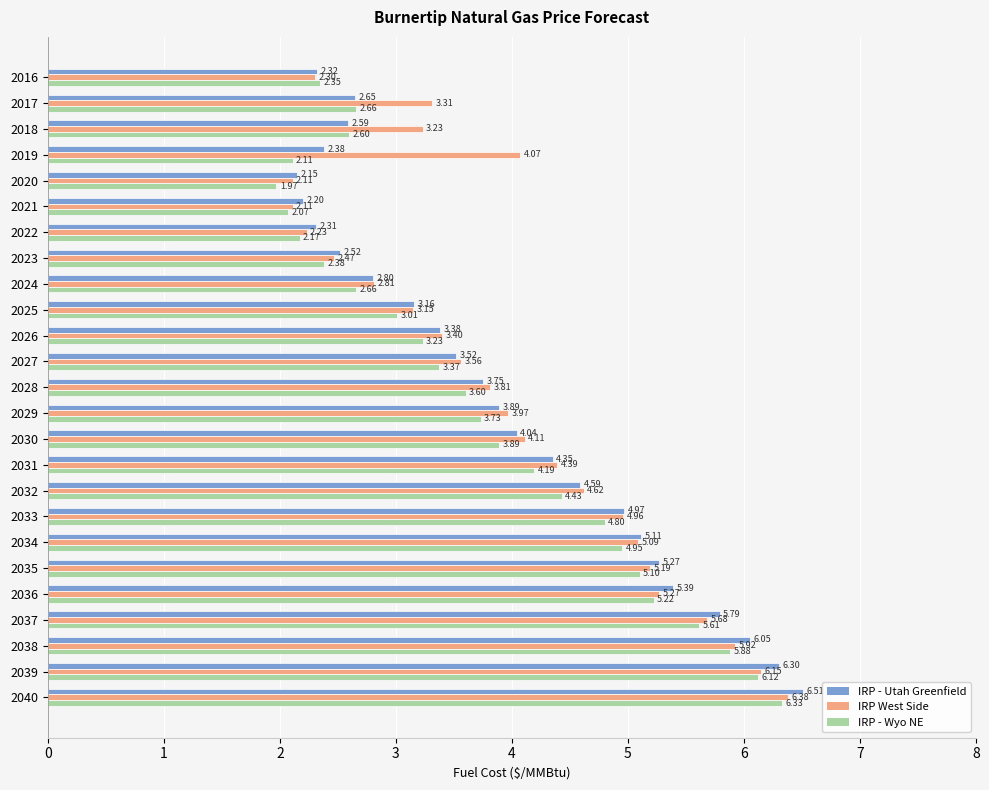

What is the difference between the IRP - Utah Greenfield values at 2029 and 2034?

1.2